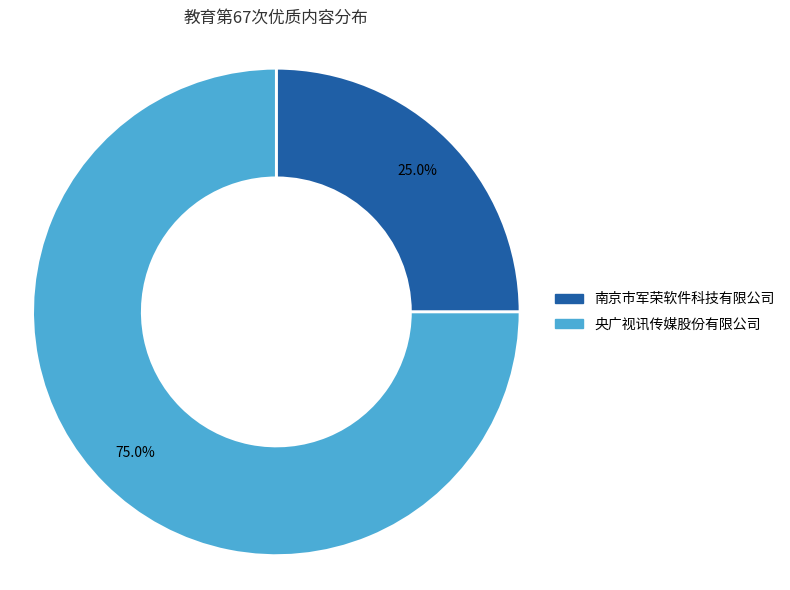

Is there a majority slice in this chart?

Yes